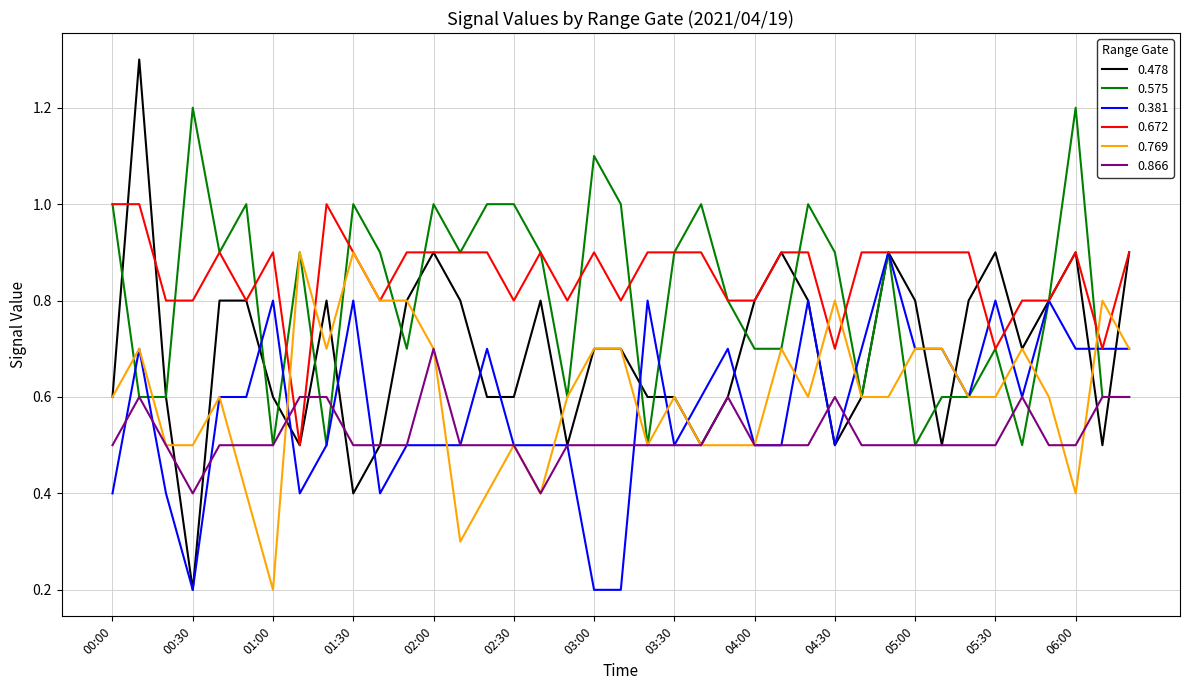

True or false: 0.478 has more than 1 points higher than both neighbors.

True